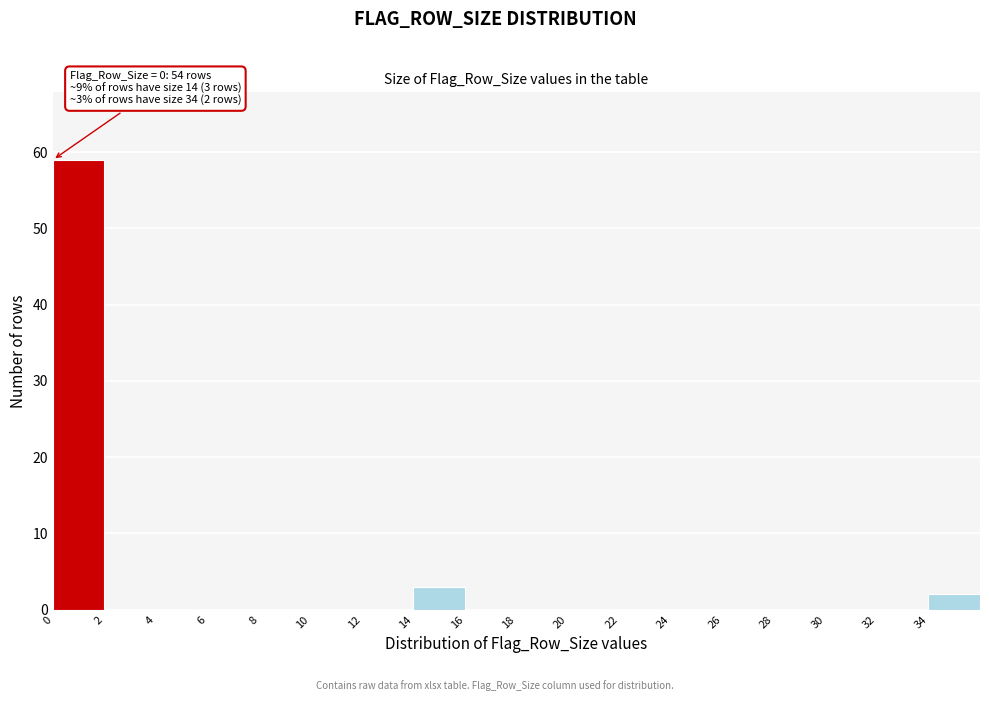

Over which range of the x-axis is the bar tallest?

0 to 2